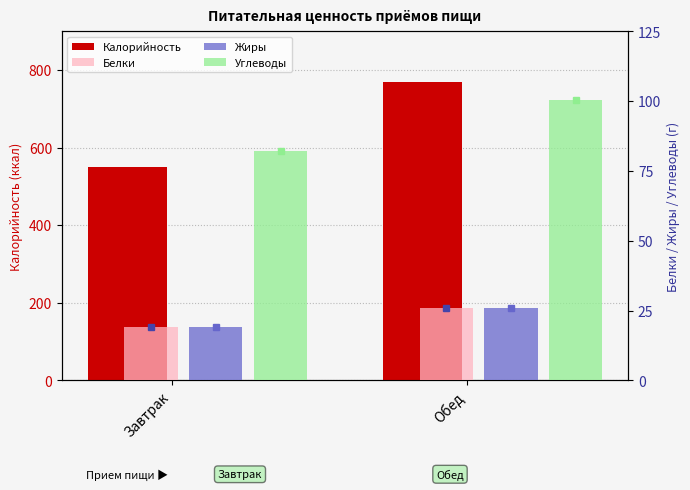

What is the label of the 1st bar from the left?

Завтрак